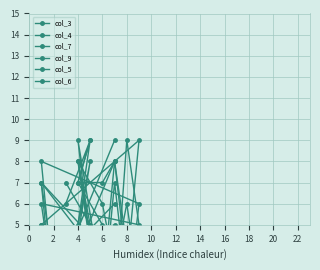

Which has a higher value, 4 or 10?

10